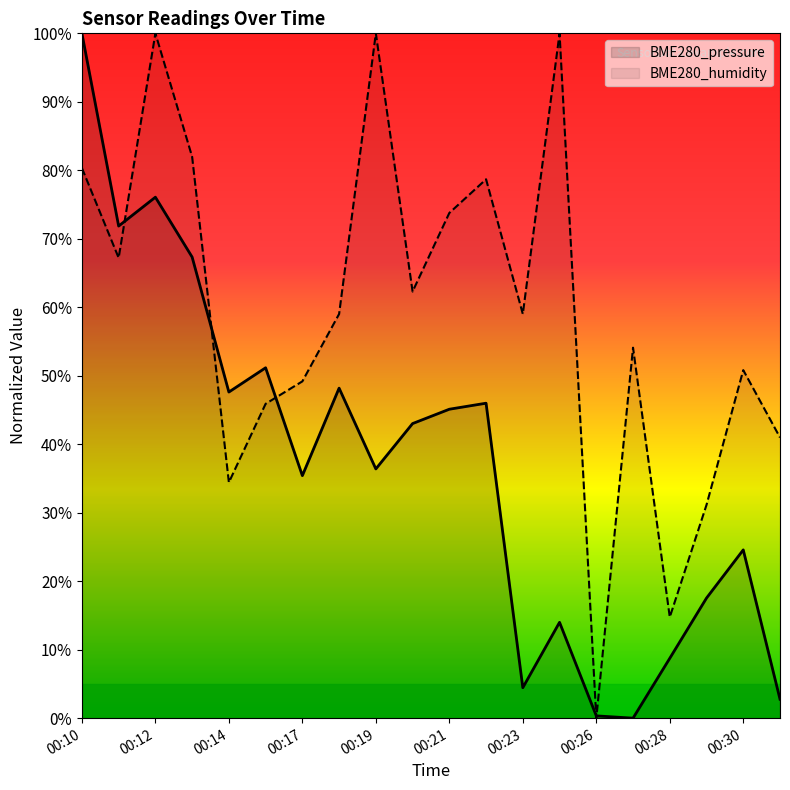

What is the difference between the second highest and minimum values in the BME280_humidity series?

100.0